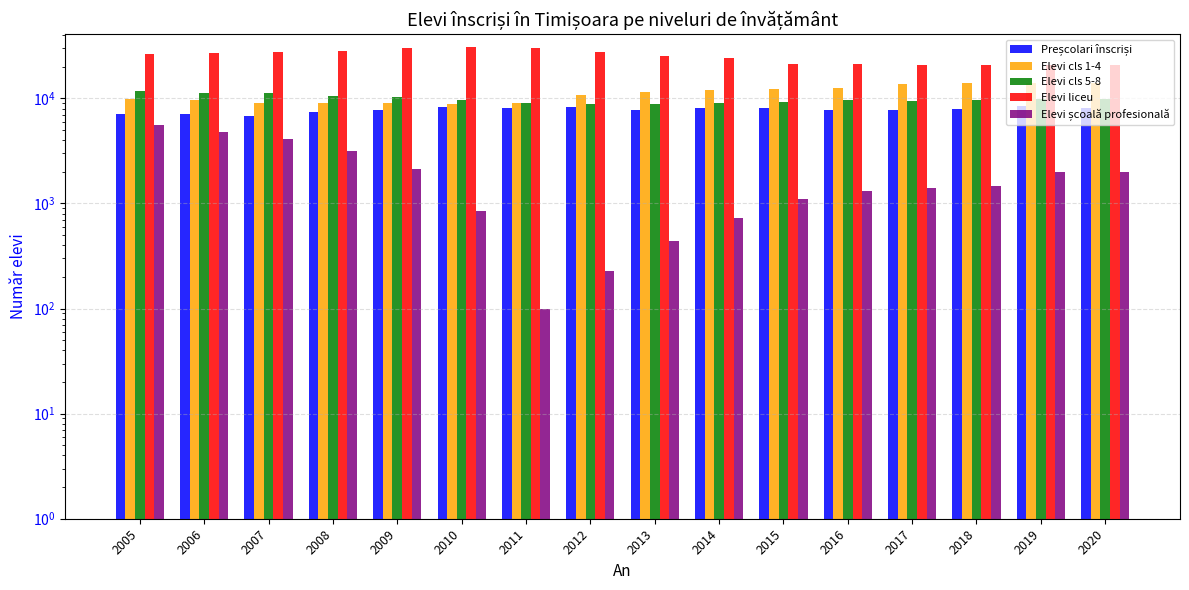

What is the value of the Elevi cls 1-4 bar at the 7th from the left?

9073